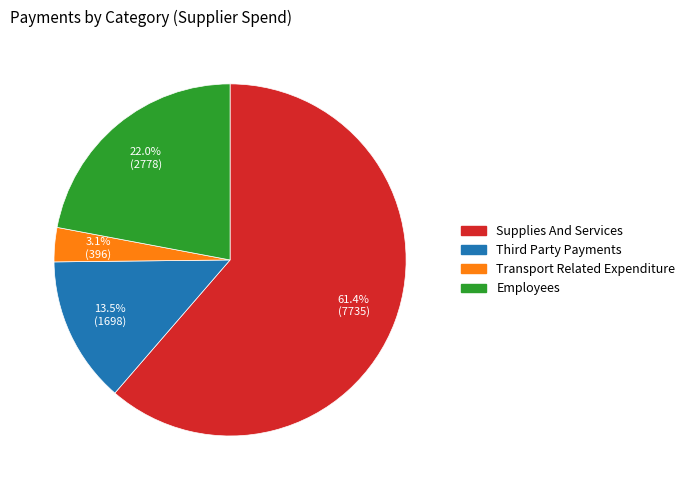

To the nearest percent, what is the difference between the largest and smallest slice percentages?

58%